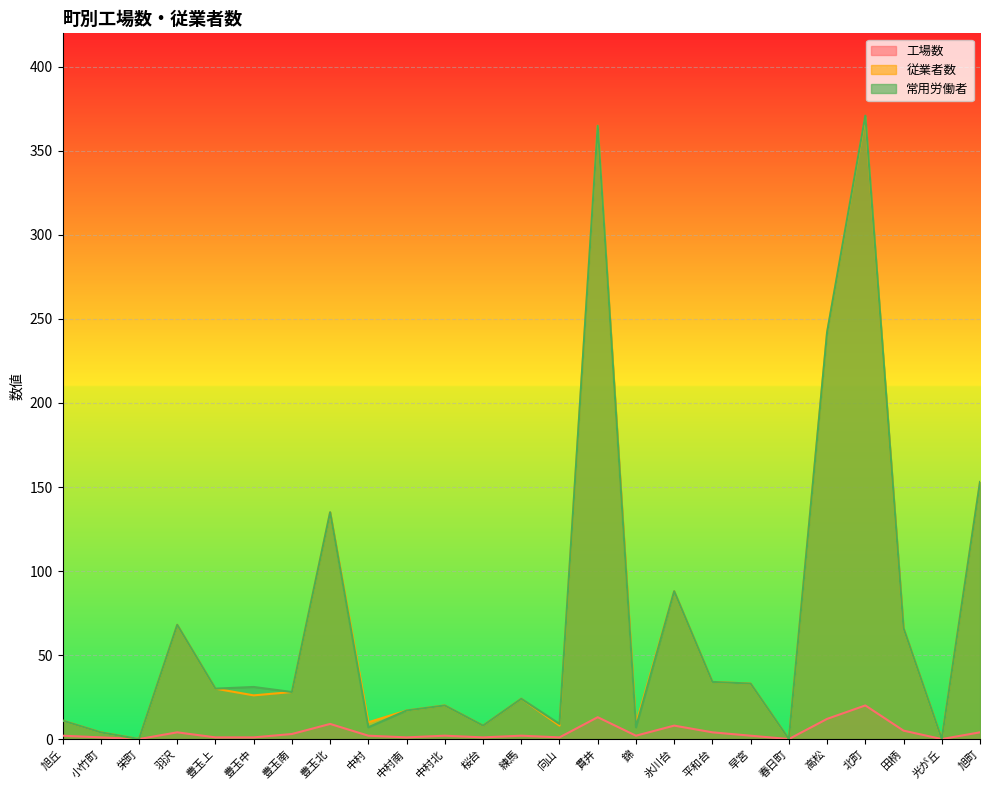

Read the 常用労働者 value at 豊玉南.

28